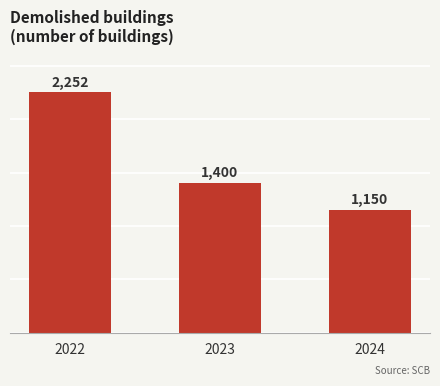

List the labels in order of value, smallest first.

2024, 2023, 2022